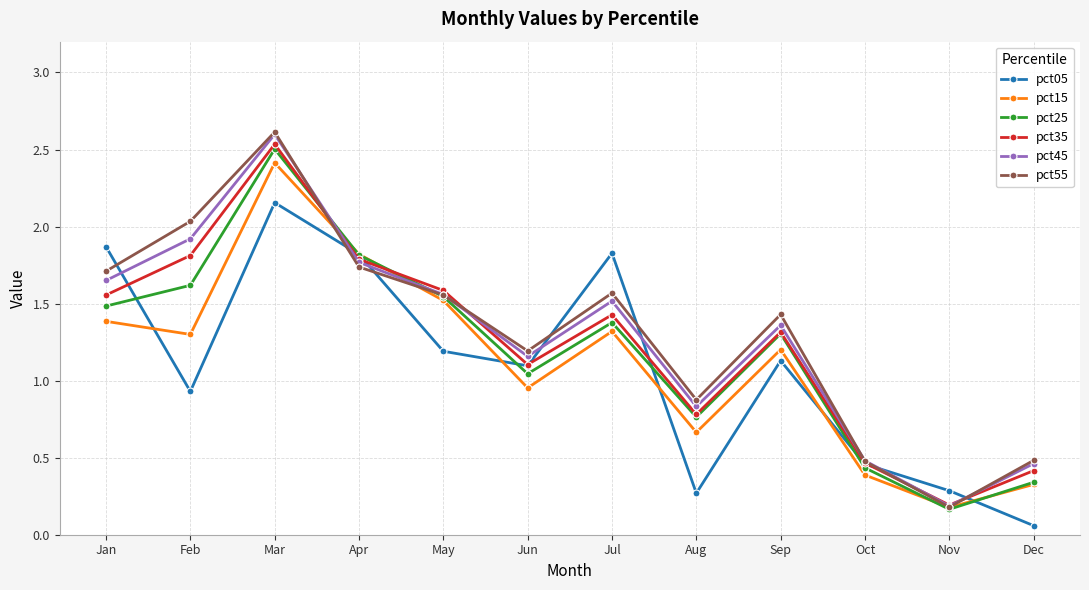

How many data points does each series have?

12